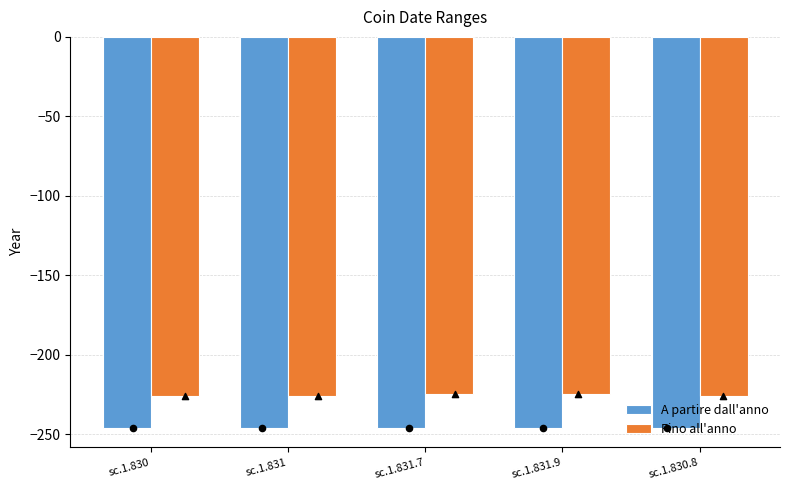

At how many categories does at least one series exceed -232?

5